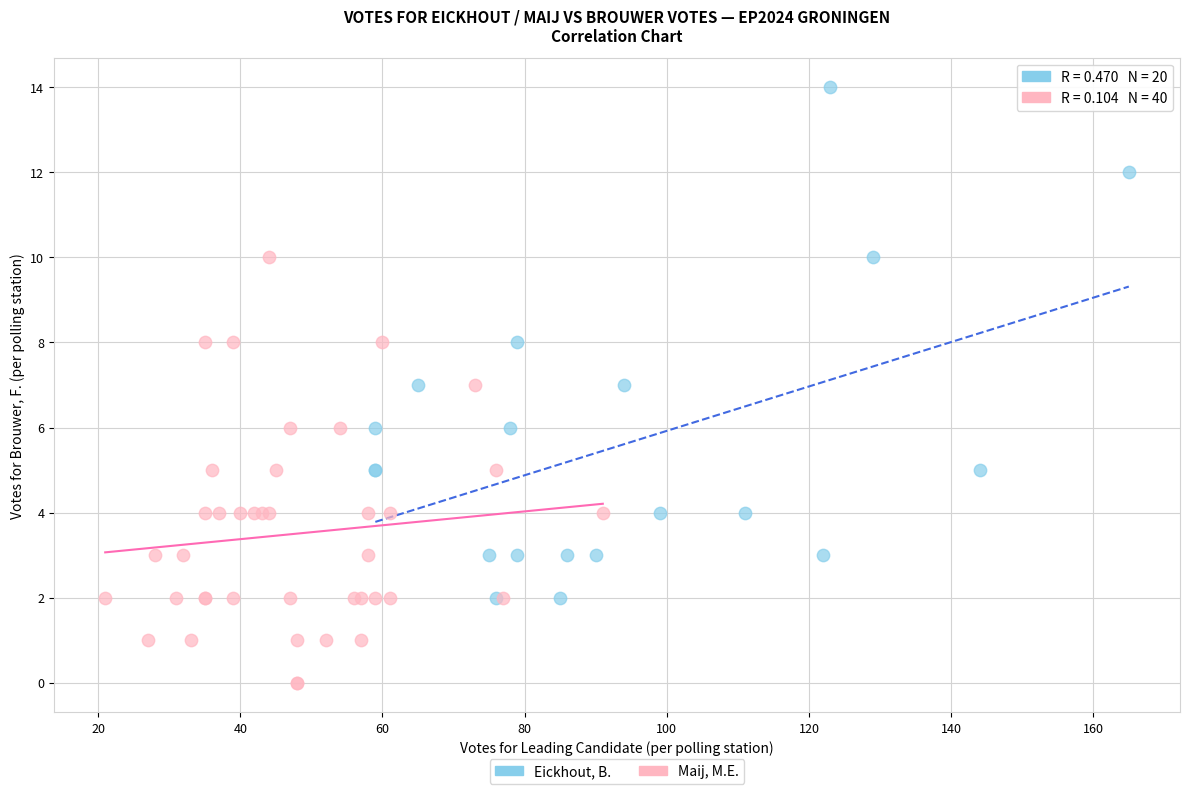

Which series reaches the maximum Y coordinate?

Eickhout, B.